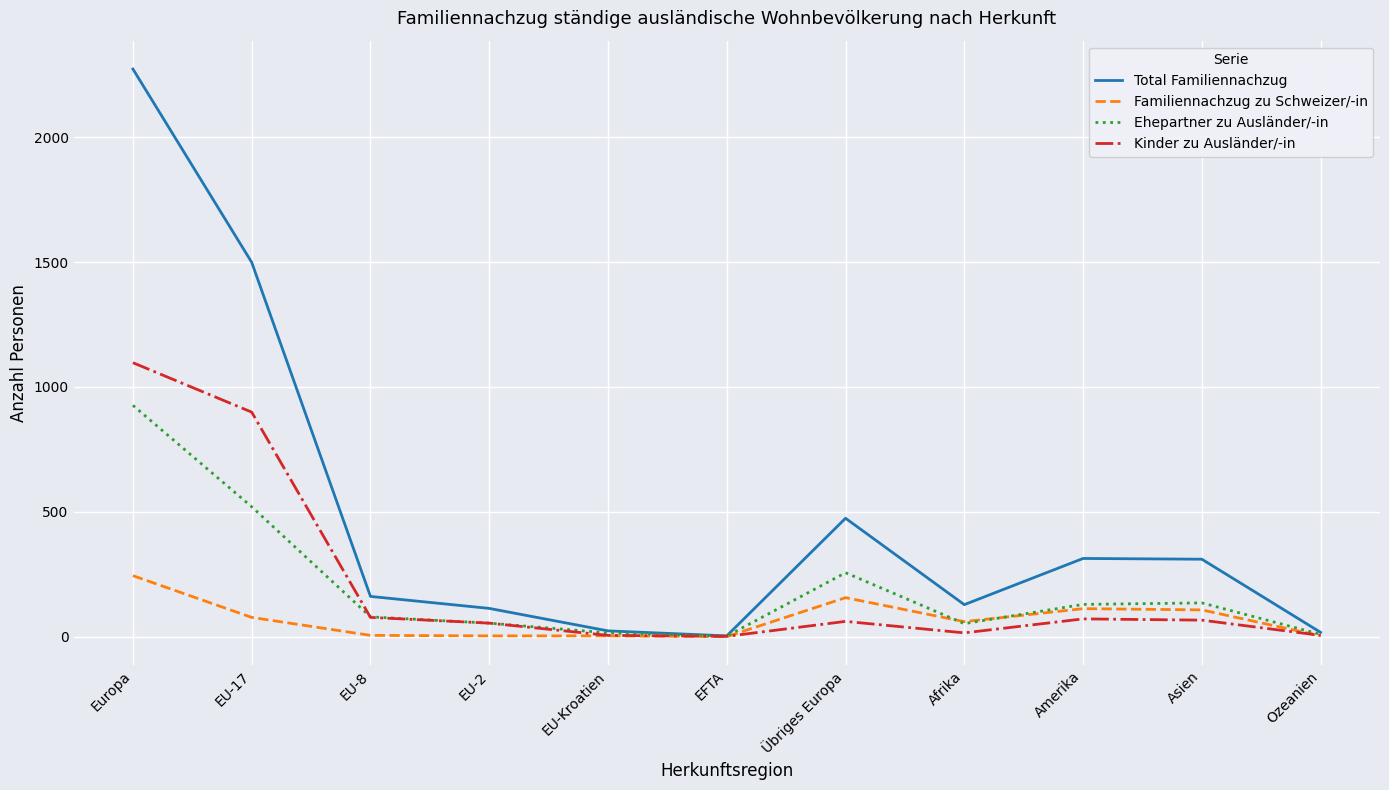

Rank the series by their maximum value, from highest to lowest.

Total Familiennachzug, Kinder zu Ausländer/-in, Ehepartner zu Ausländer/-in, Familiennachzug zu Schweizer/-in